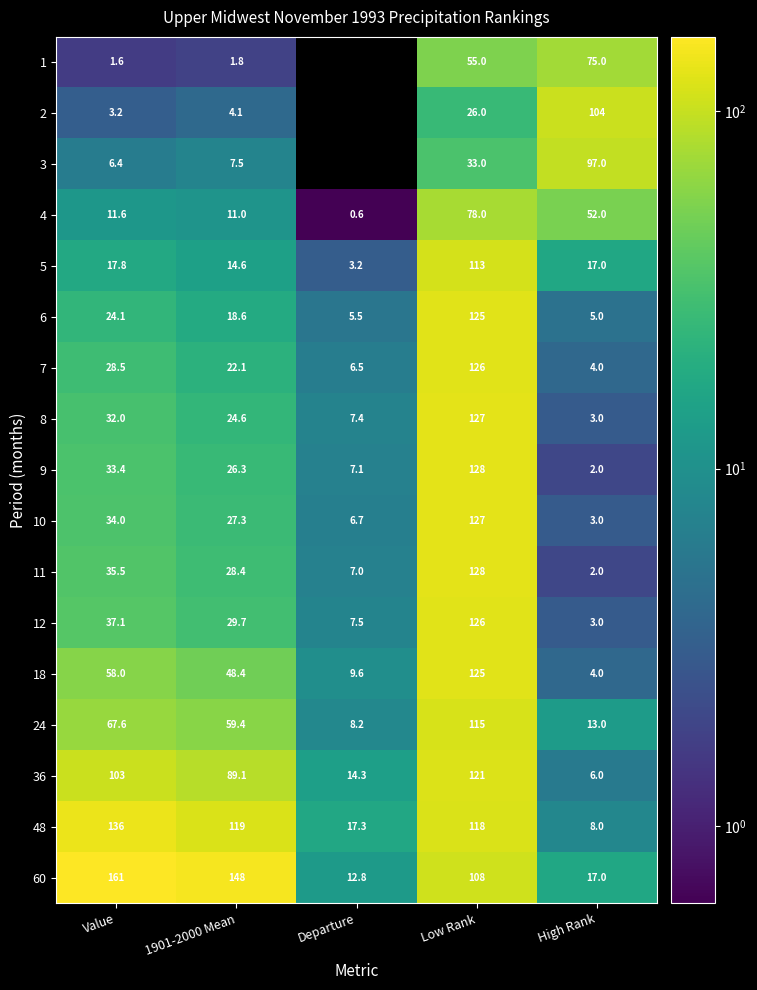

Where does the 4 series first go above 11?

Value